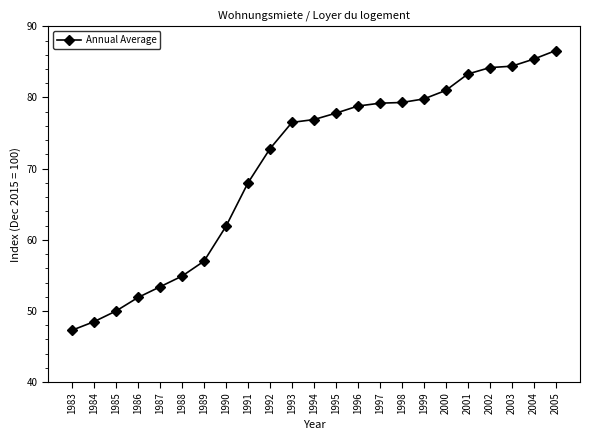

Where is the data nearest to the value 66?

1991